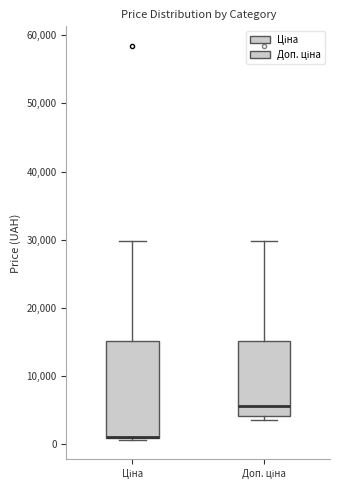

Which box is the tallest, from its lower edge to its upper edge?

Ціна